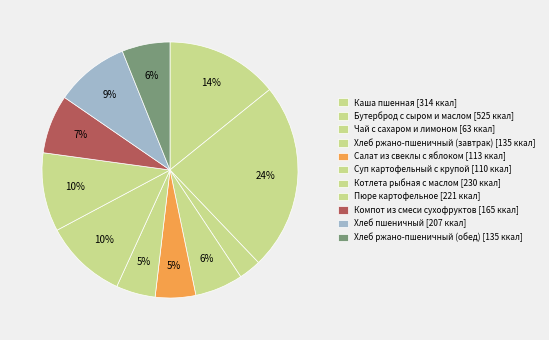

What is the change in value from Чай с сахаром и лимоном to Хлеб ржано-пшеничный (завтрак)?

+72.0